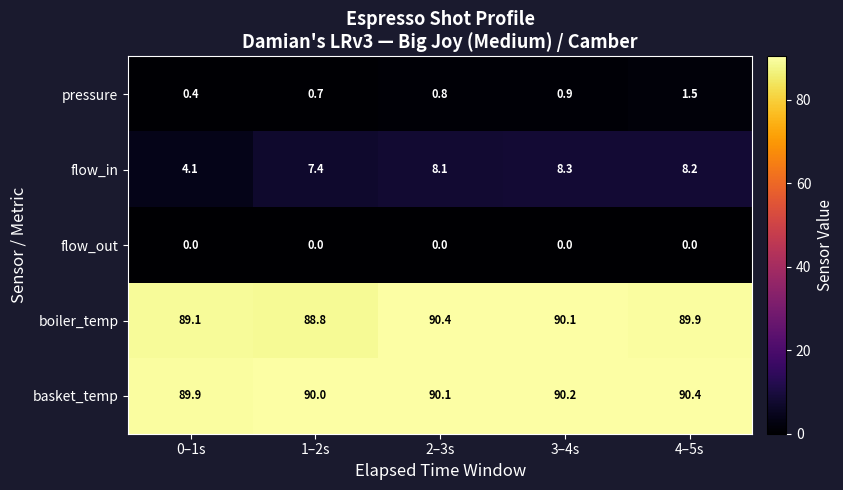

True or false: flow_in has a value of 14.5 at 4–5s.

False